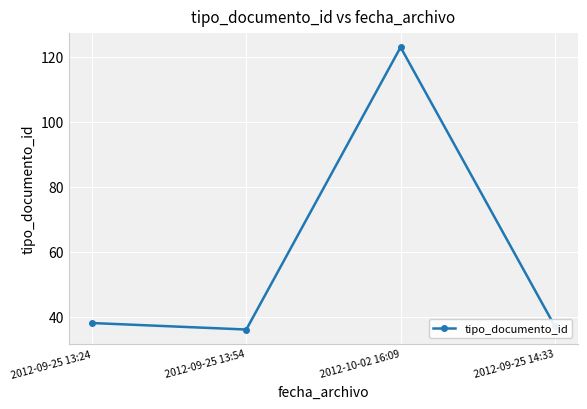

What is the change in value from 2012-09-25 13:54 to 2012-10-02 16:09?

+87